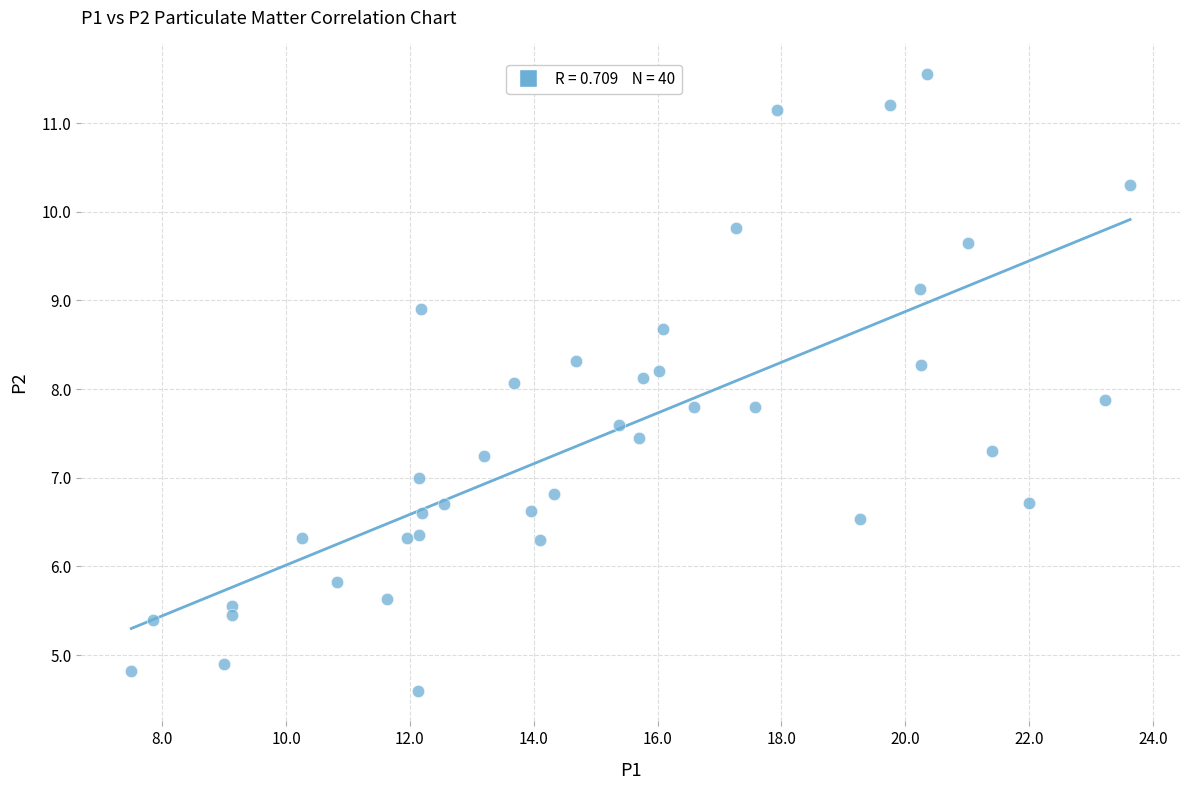

What is the range of X values (max minus min)?

16.1